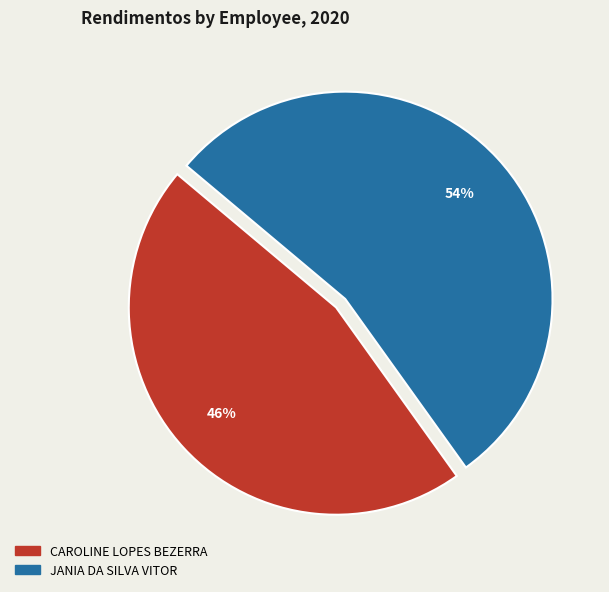

Which has a higher value, CAROLINE LOPES BEZERRA or JANIA DA SILVA VITOR?

JANIA DA SILVA VITOR